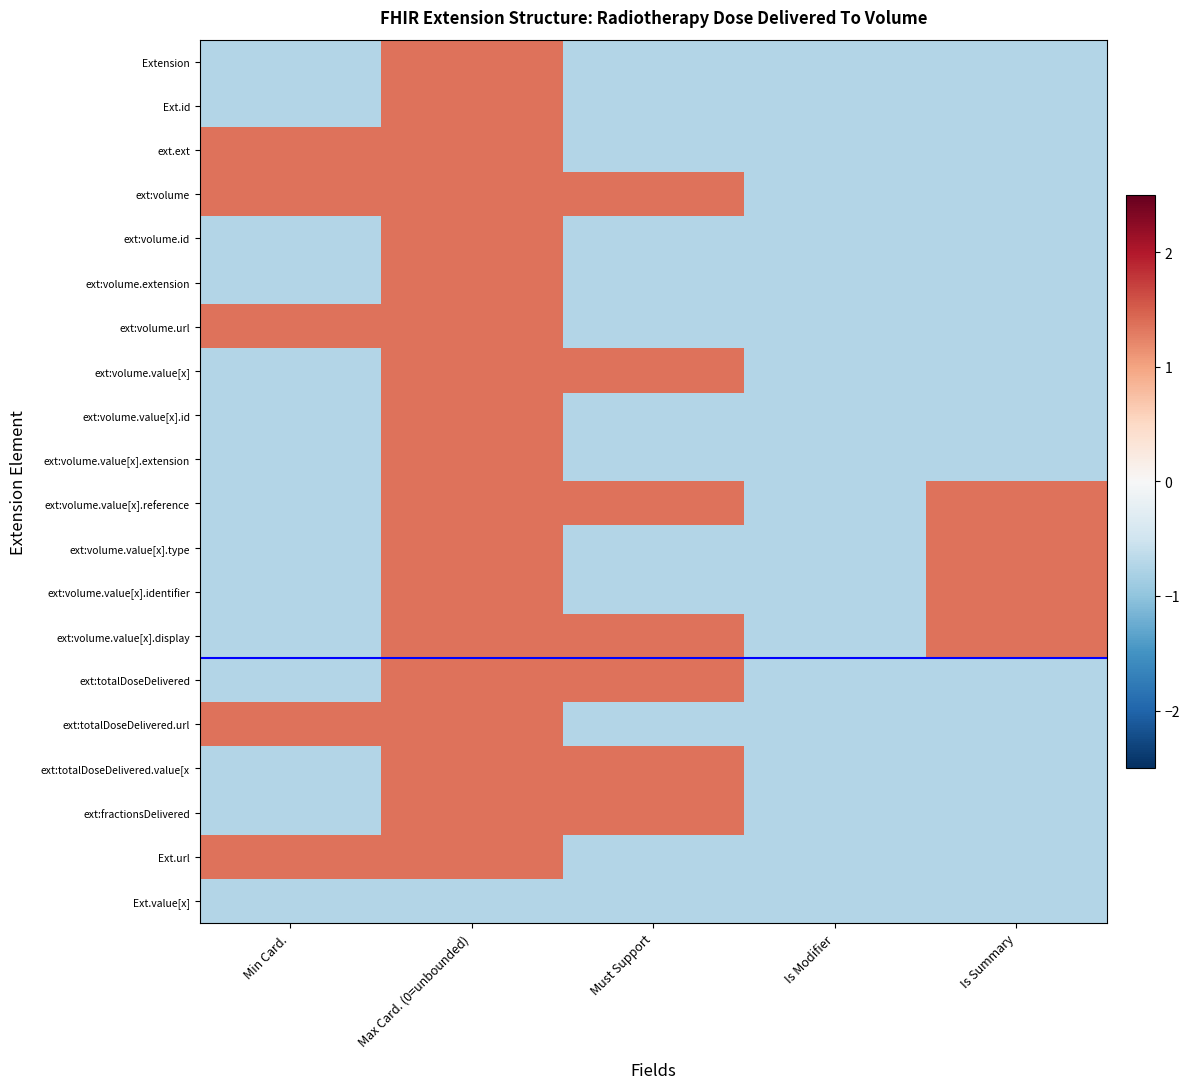

Which series changed the most between Is Modifier and Is Summary?

ext:volume.value[x].reference